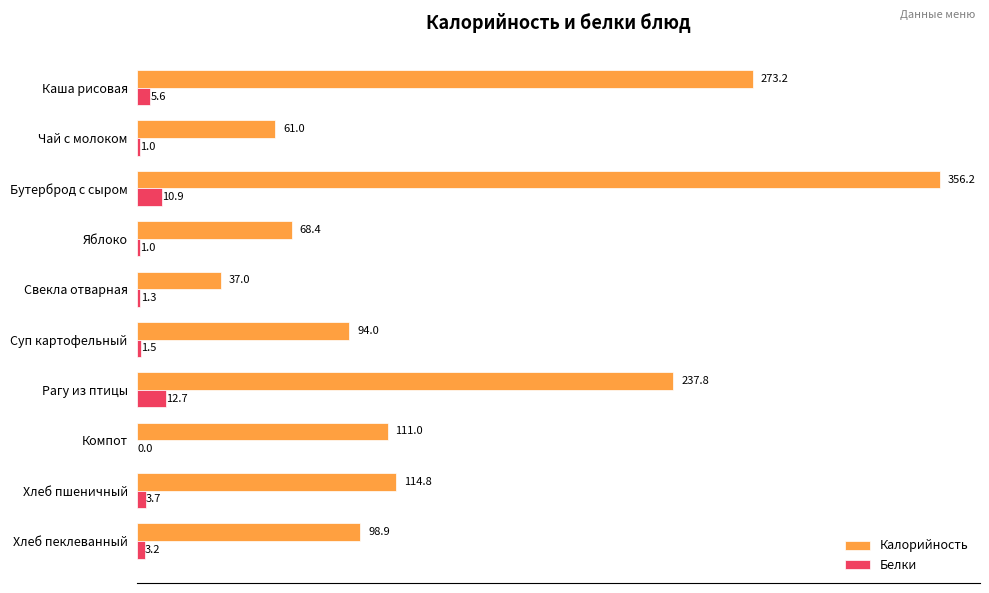

At which label does Калорийность reach its peak?

Бутерброд с сыром